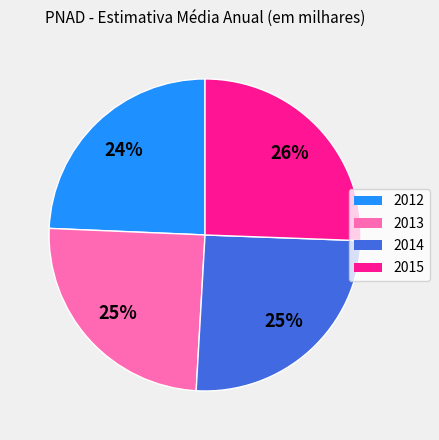

Does any single category account for the majority?

No